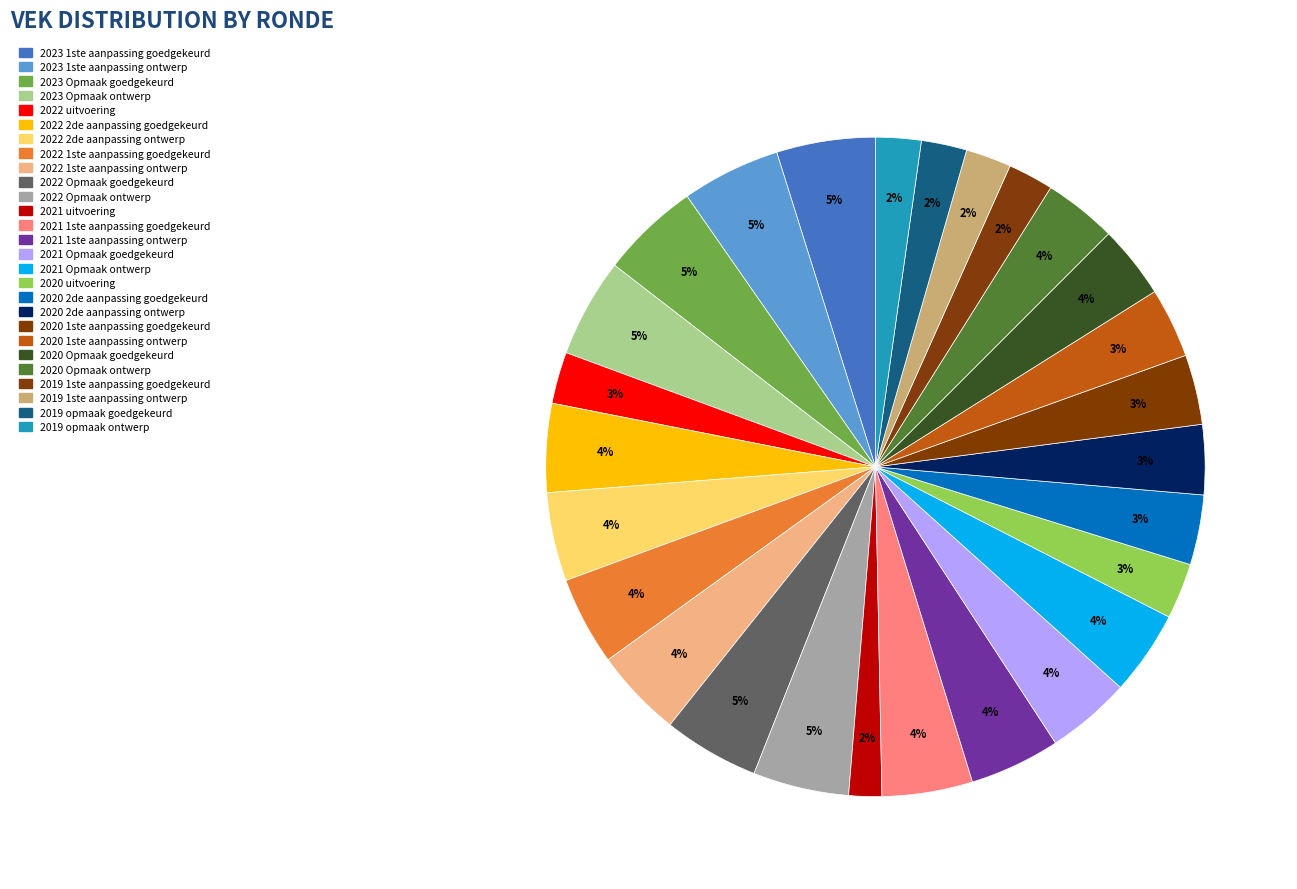

To the nearest percent, what is the difference between the 2019 1ste aanpassing ontwerp and 2021 Opmaak goedgekeurd slice percentages?

2%